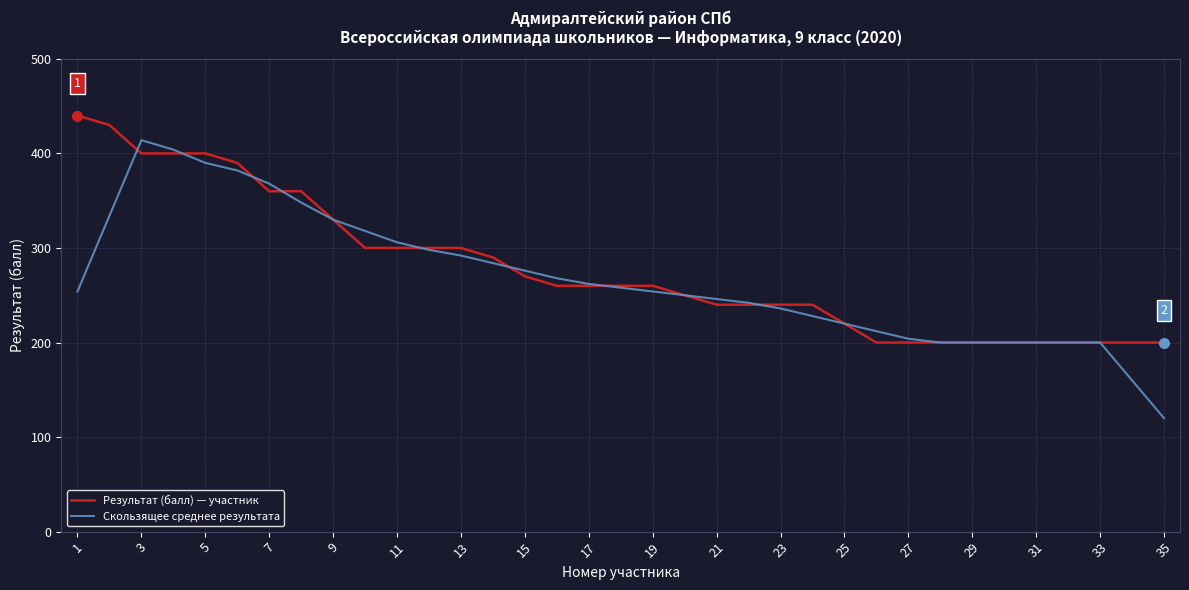

Count the number of categories in the chart.

35